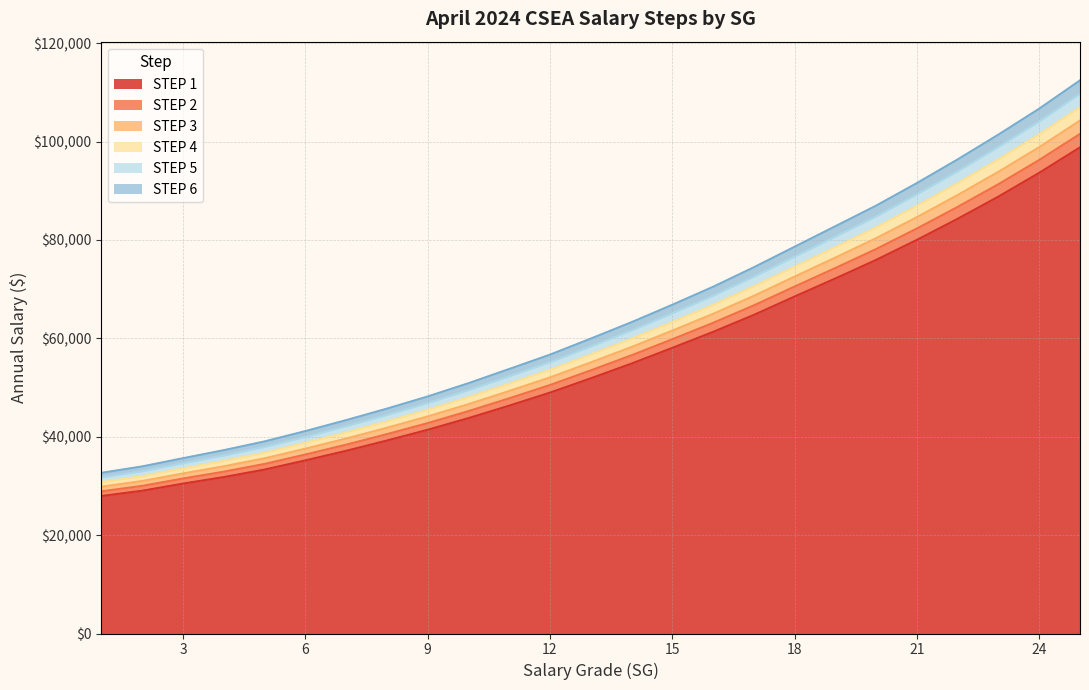

Rank the series at 9 from lowest to highest value.

STEP 1, STEP 2, STEP 3, STEP 4, STEP 5, STEP 6